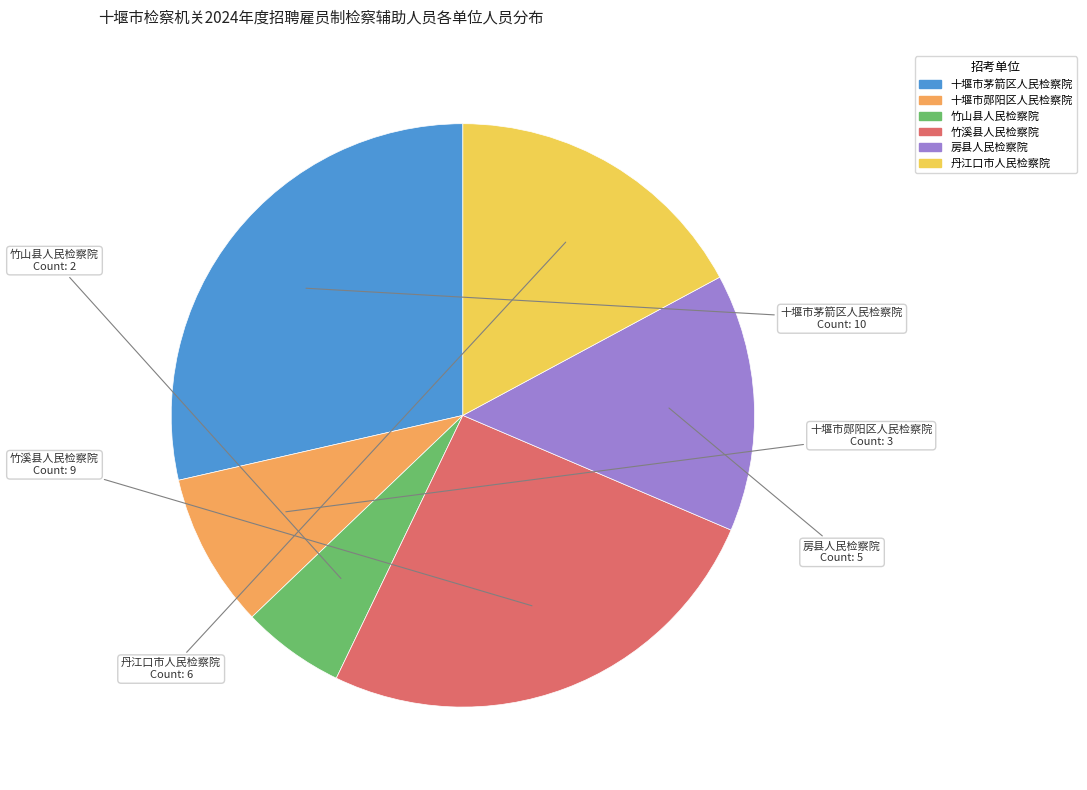

Is the sum of 丹江口市人民检察院 and 十堰市茅箭区人民检察院 greater than half?

No